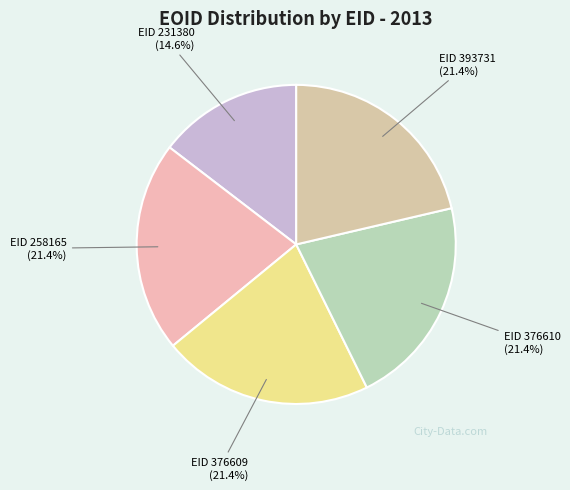

Which category has the smallest portion of the pie?

EID 231380 (14.6%)